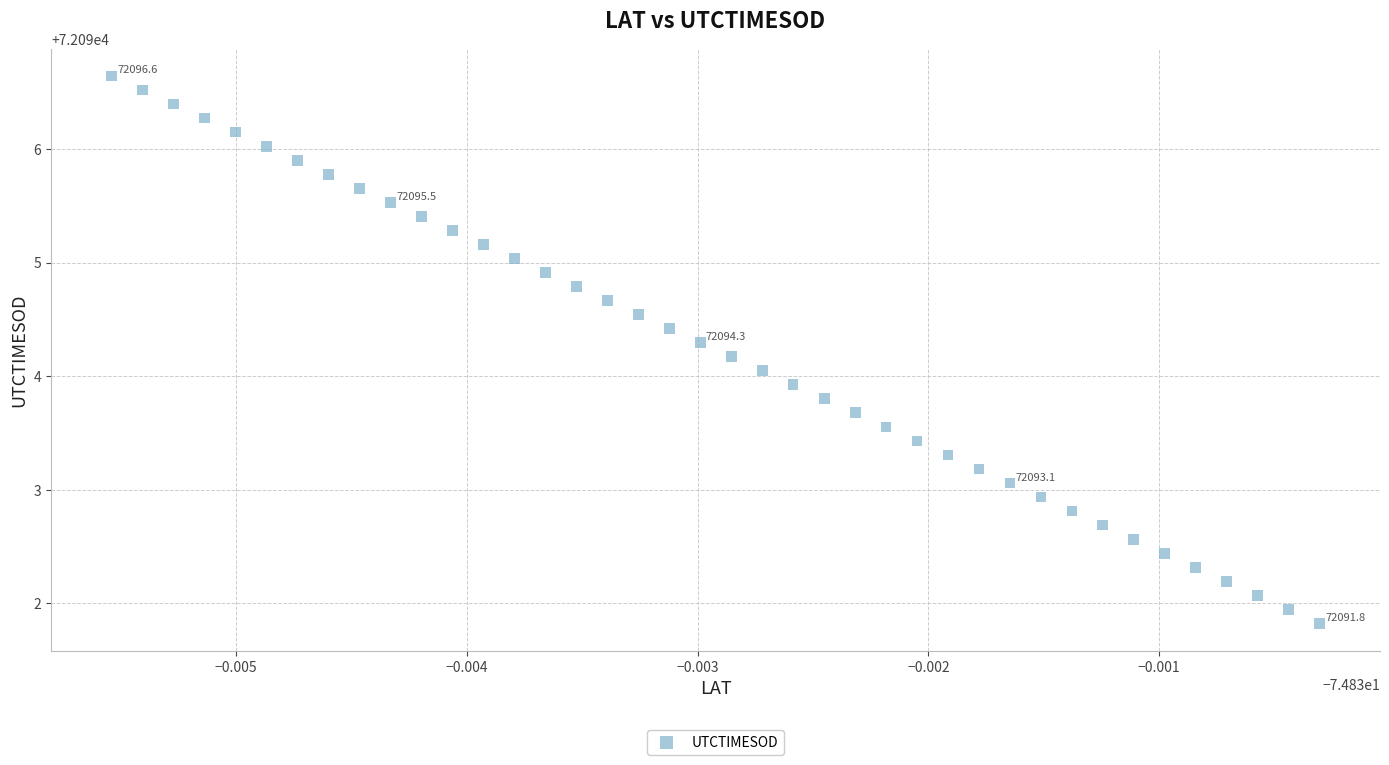

What is the range of Y values (max minus min)?

4.8